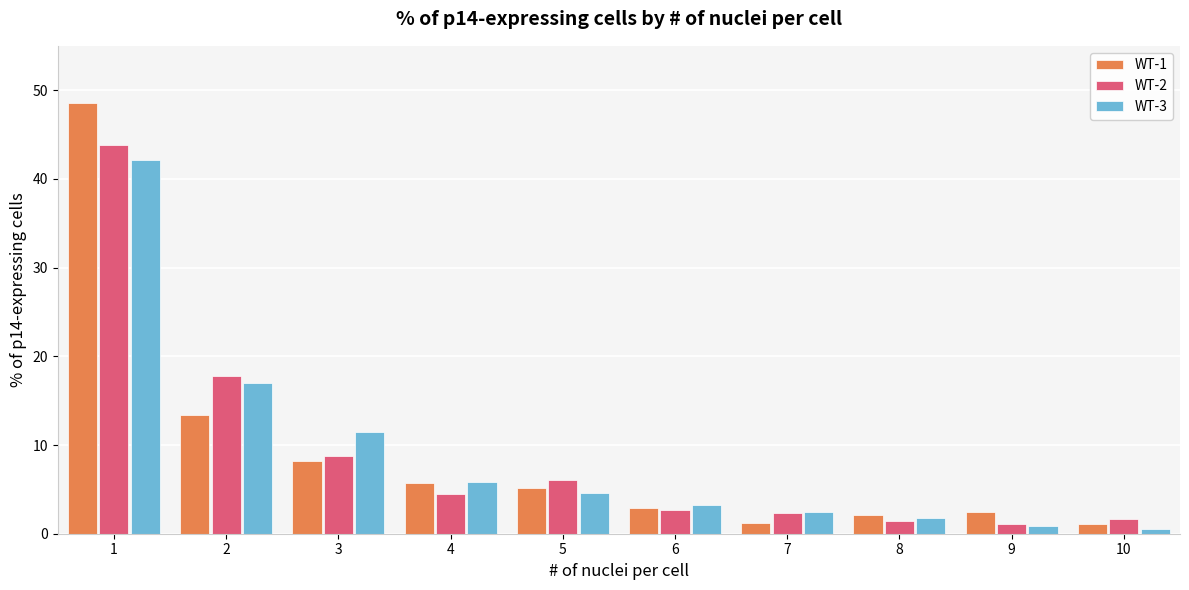

Which series has the widest spread of values?

WT-1